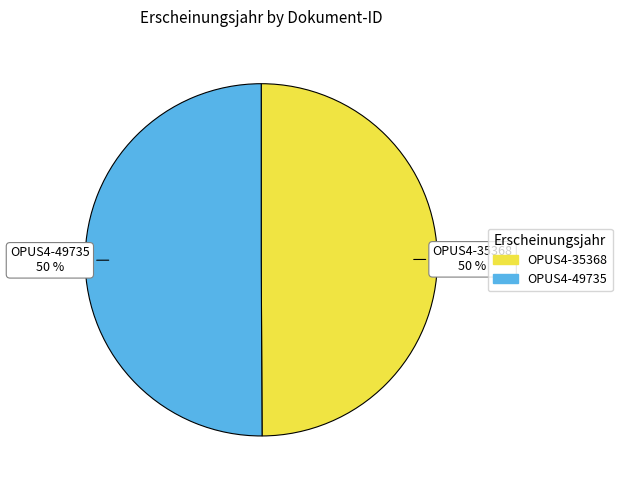

How many segments does this pie chart have?

2